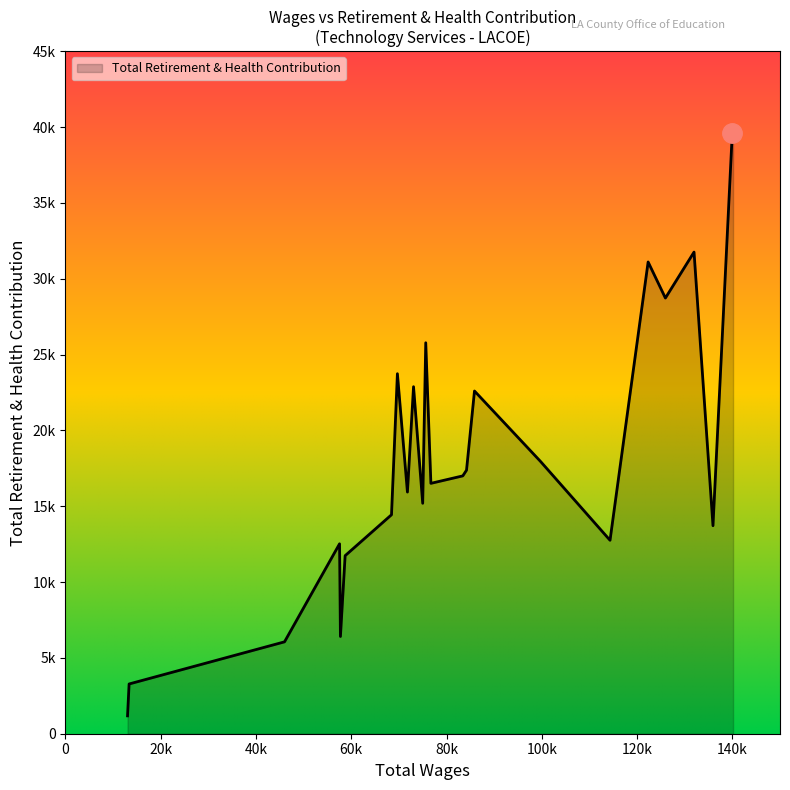

Does the chart display data point markers on the line(s)?

No